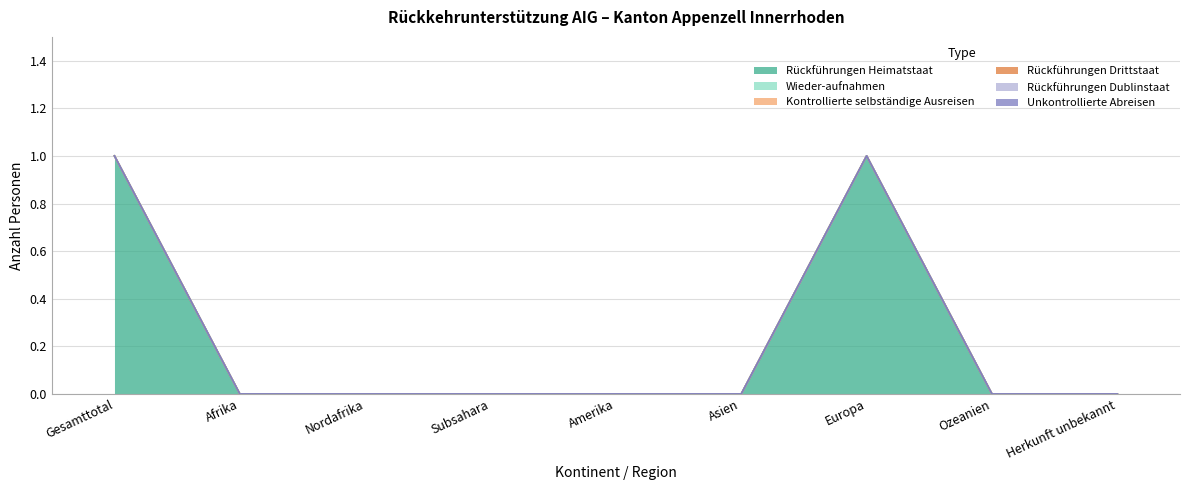

What position from the right is Asien?

4